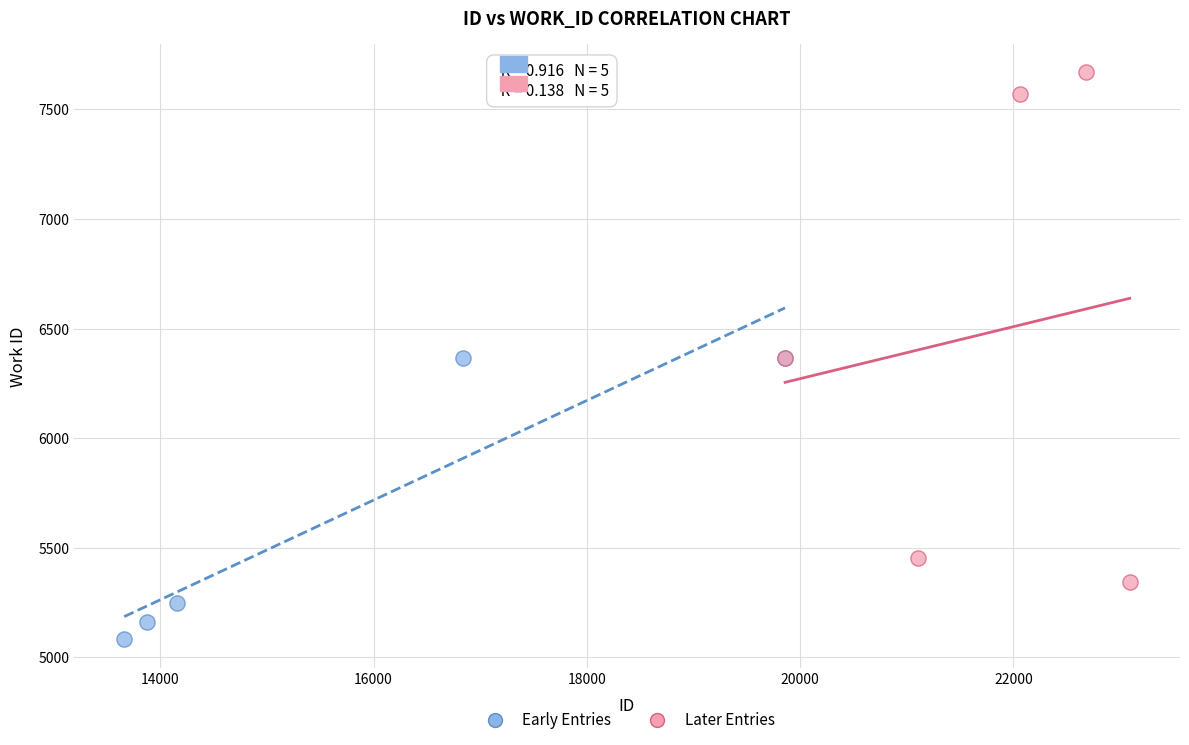

Which series has the largest Y range (max minus min)?

Later Entries